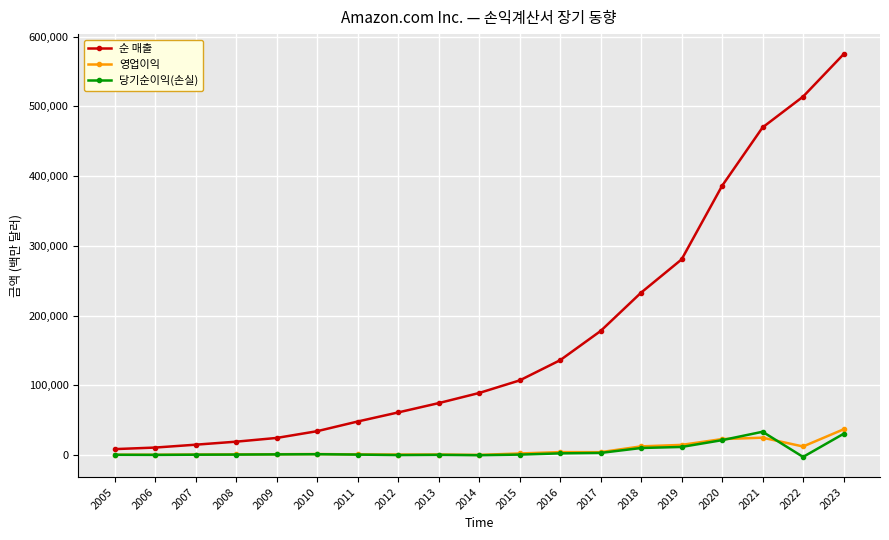

What is the maximum value for 영업이익?

36852